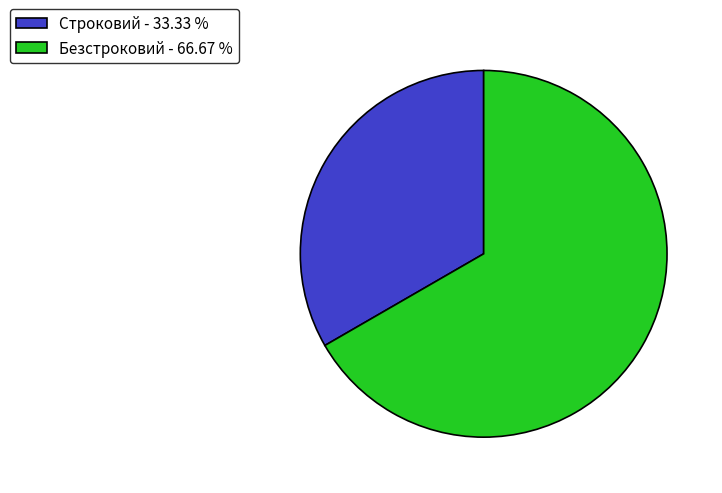

Which slice represents more than half of the pie?

Безстроковий